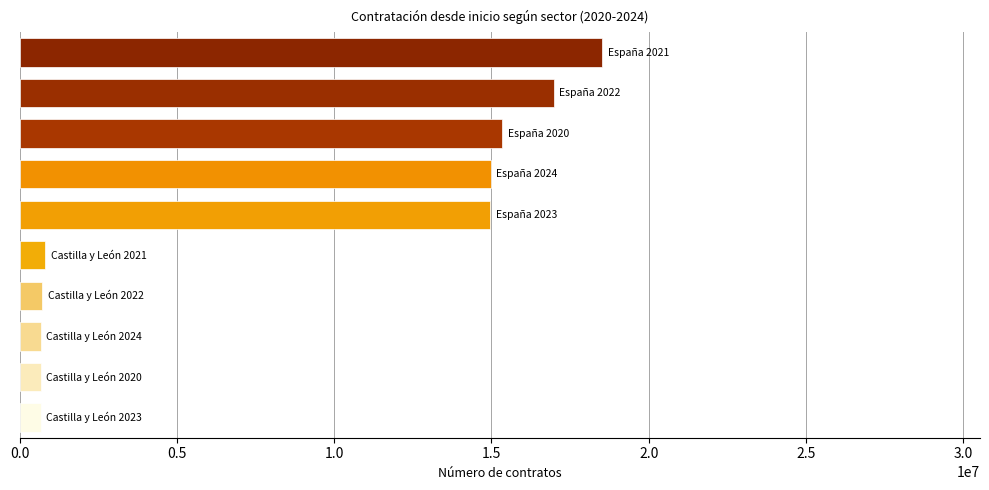

What is the difference between the maximum and minimum values?

17843809